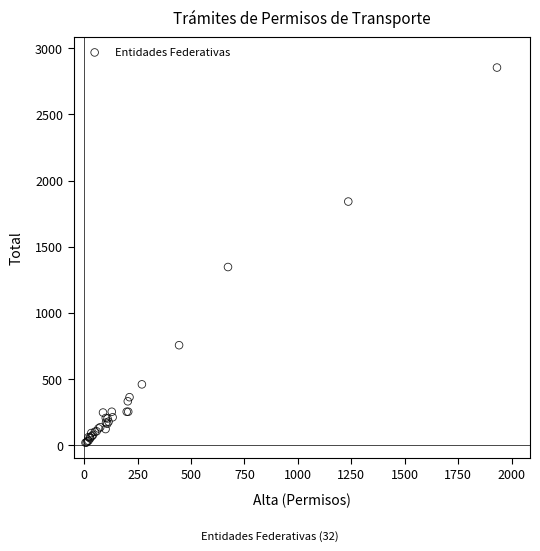

What Y value in the scatter plot is closest to 1436?

1346